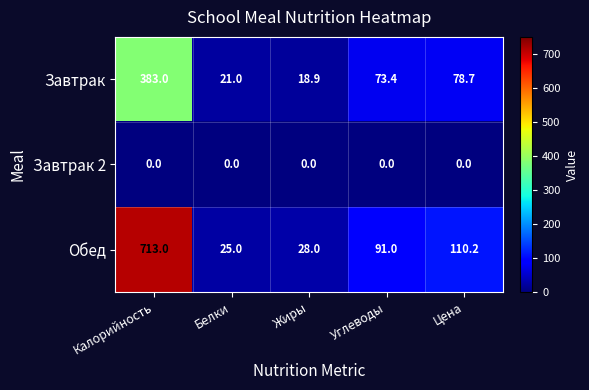

What is the average value of the Завтрак series?

115.0